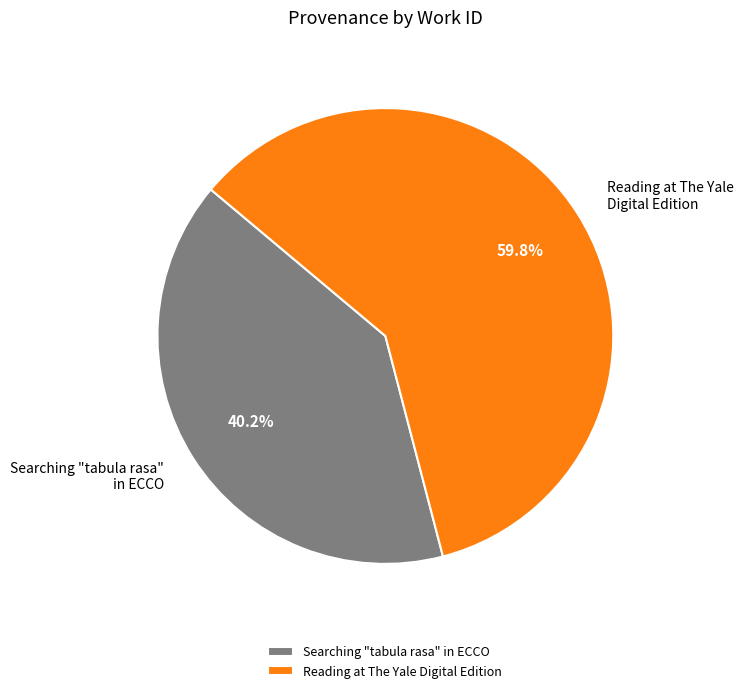

True or false: Searching "tabula rasa" in ECCO accounts for 33% of the total.

False